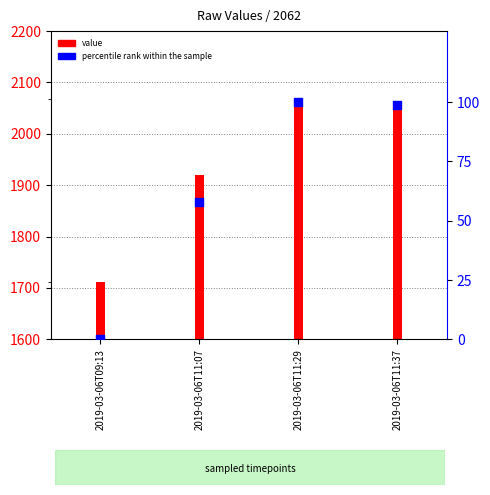

Which series has the largest total across all categories?

value